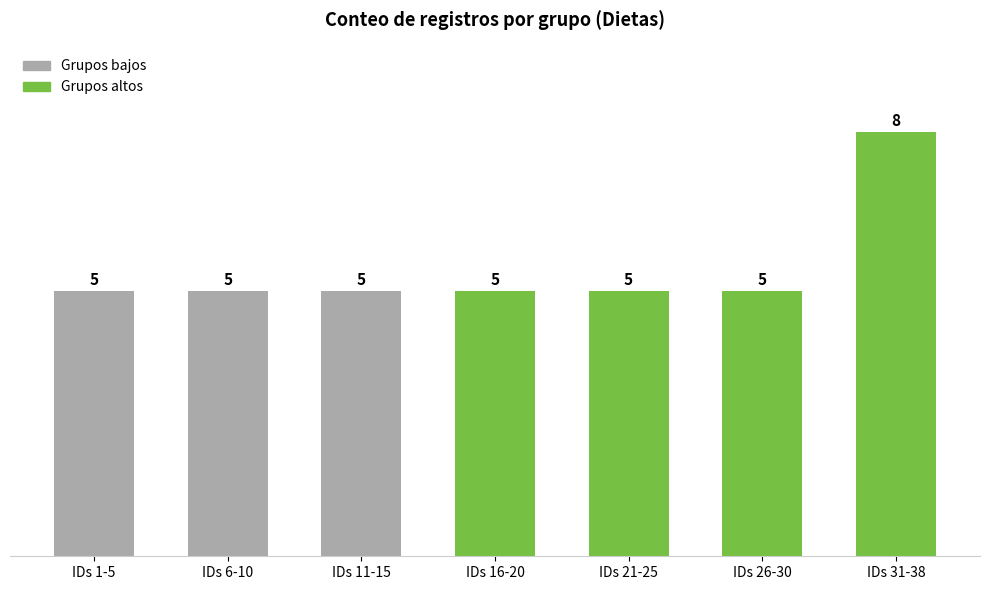

How many distinct data groups are displayed?

1